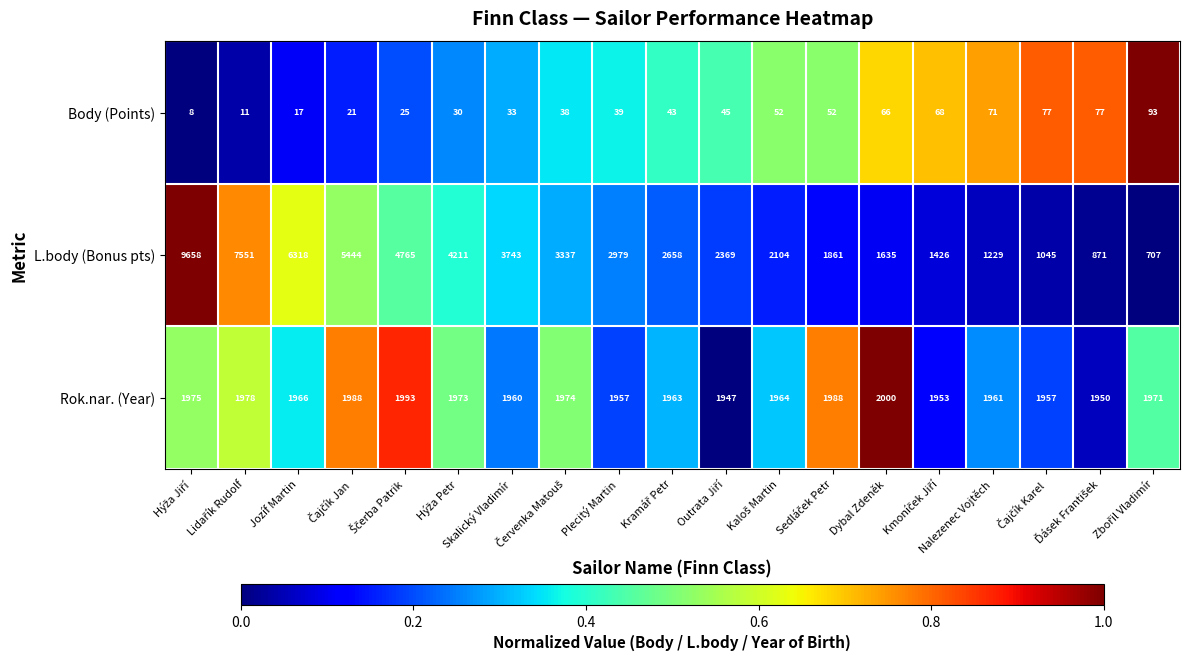

At how many categories does at least one series exceed 5871?

3